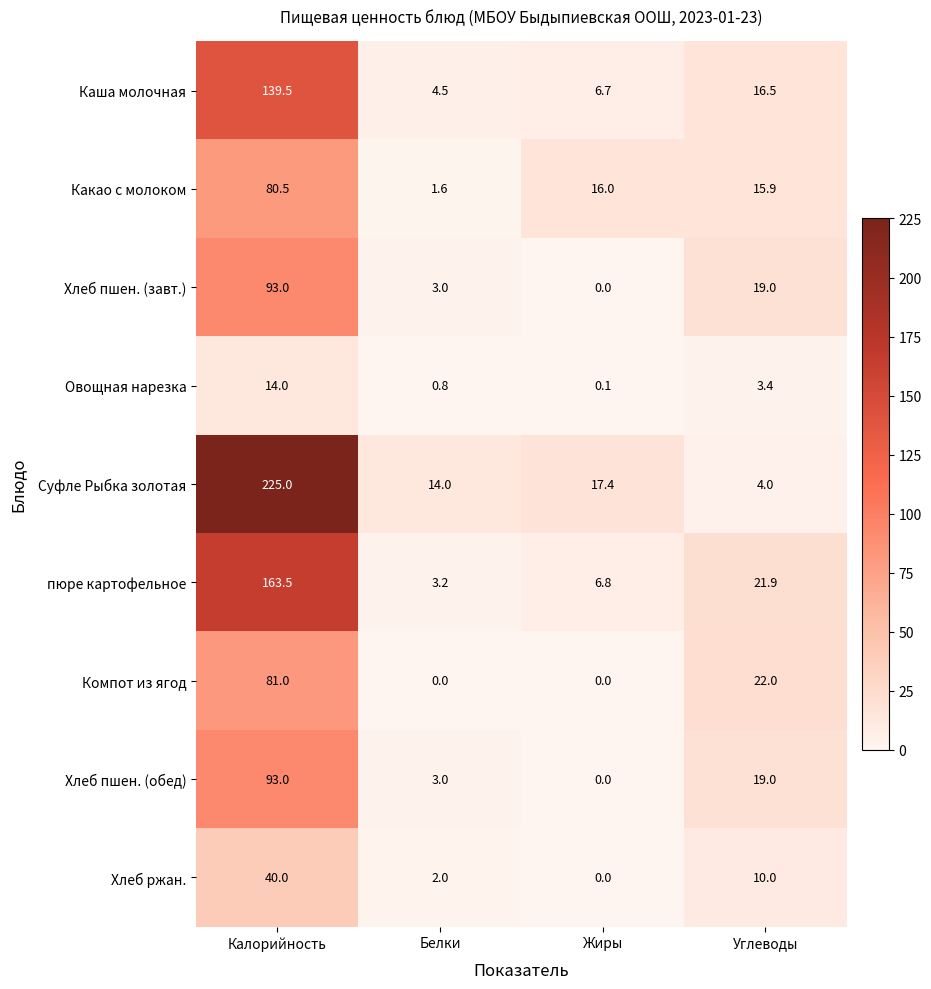

What value does the Суфле Рыбка золотая series have at Белки?

14.0